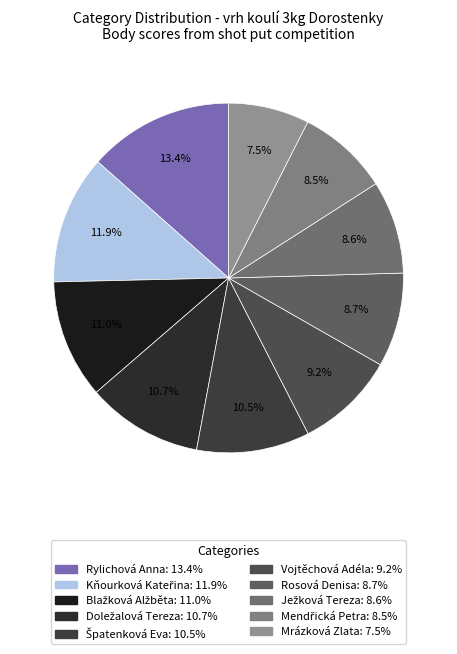

To the nearest percent, what is the average slice percentage?

10%